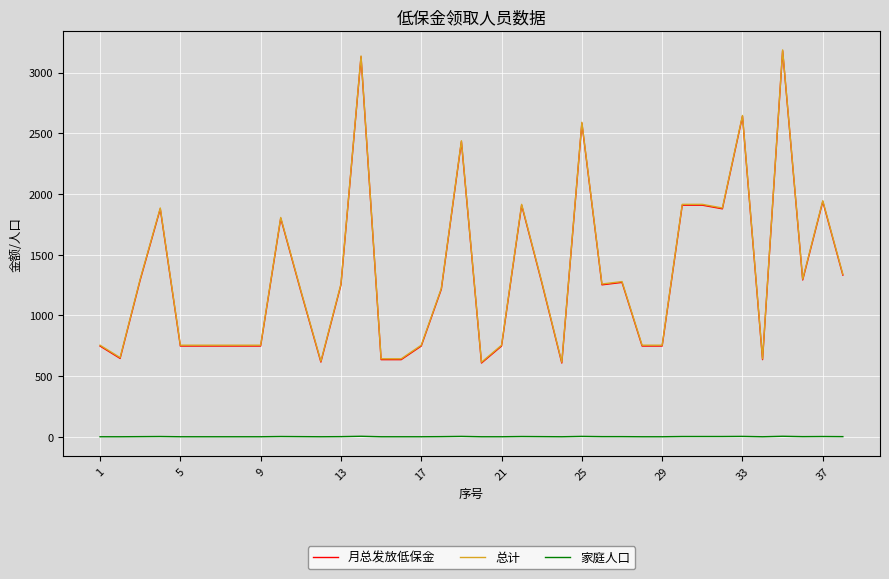

What is the lowest value of the 月总发放低保金 series?

608.0